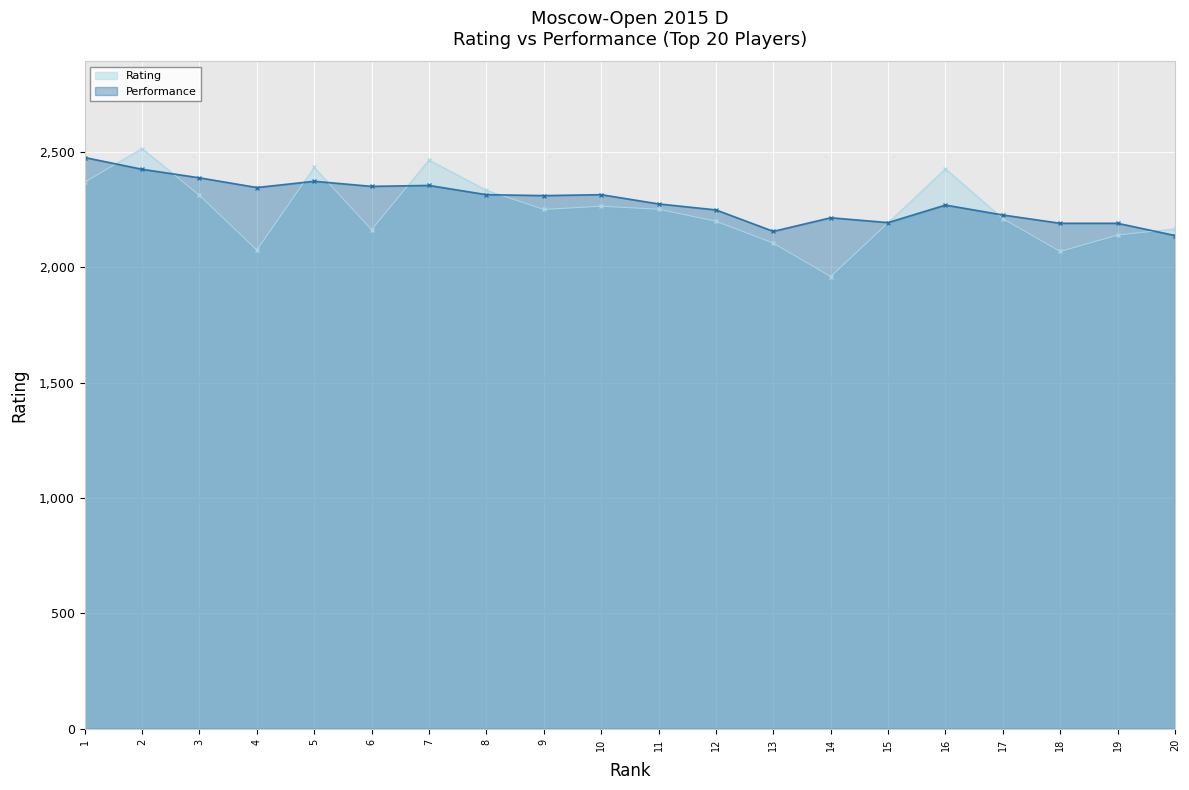

Between 9 and 13, which is larger?

9